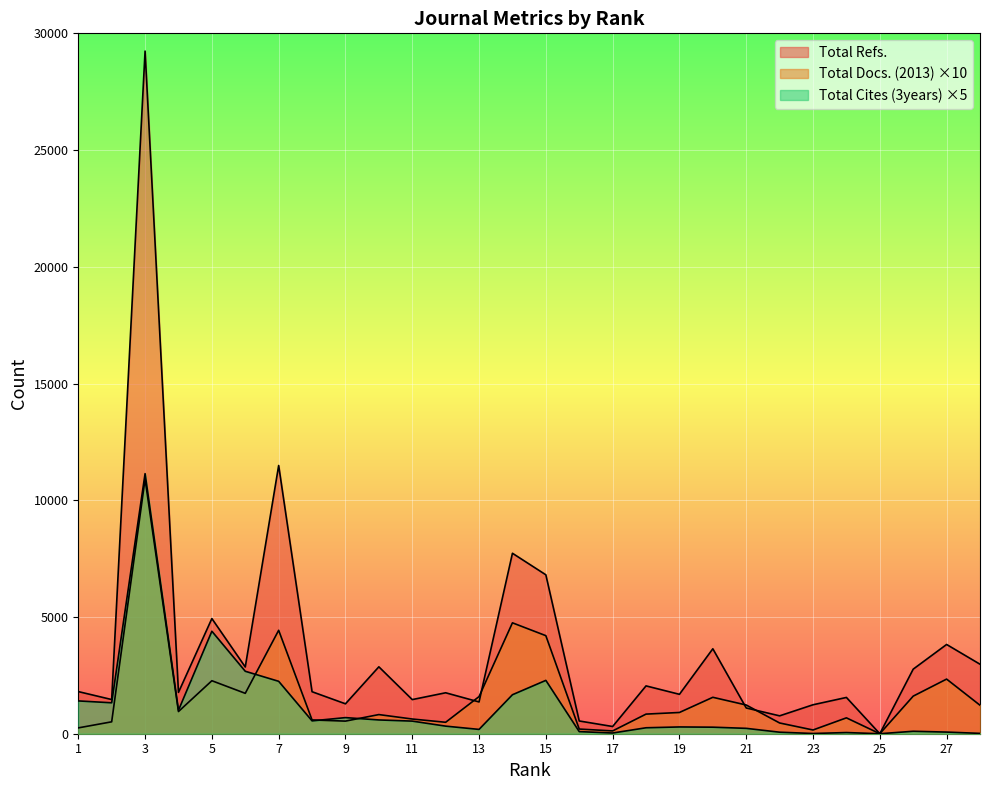

True or false: Total Cites (3years) has a value of 2286 at 2.

False